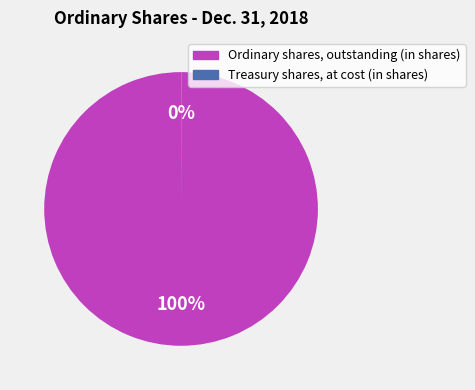

To the nearest percent, what percentage of the pie is Ordinary shares, outstanding (in shares)?

100%